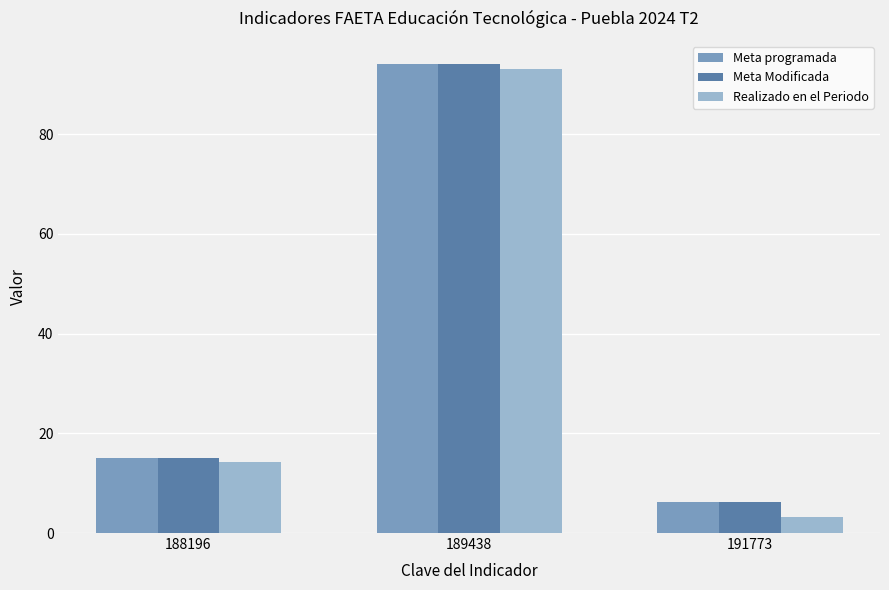

Is the value of Meta Modificada at 191773 greater than the value of Meta programada at 188196?

No